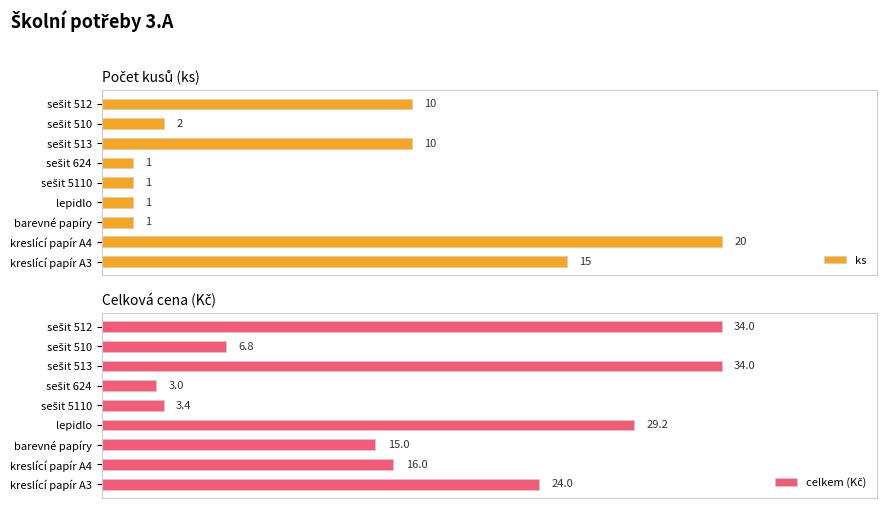

Rank the series by their average value, from highest to lowest.

celkem (Kč), ks